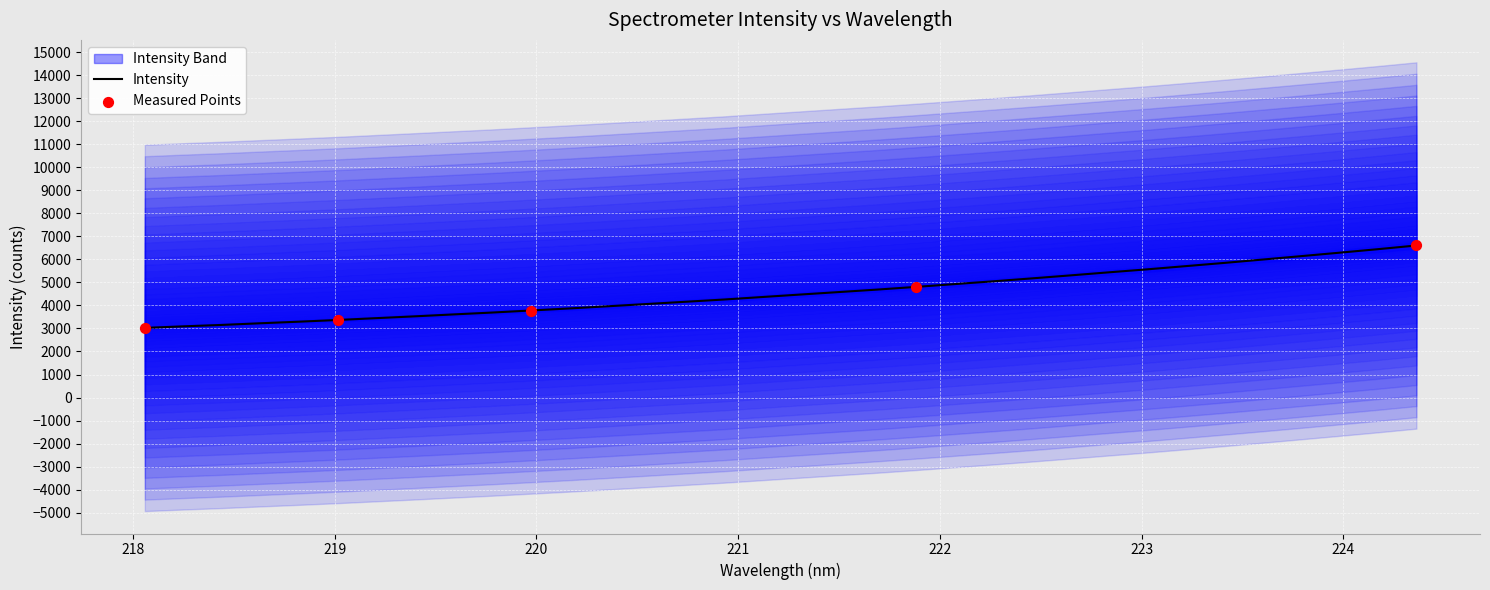

What is the change in value from 220.1623 to 222.8355?

+1568.3